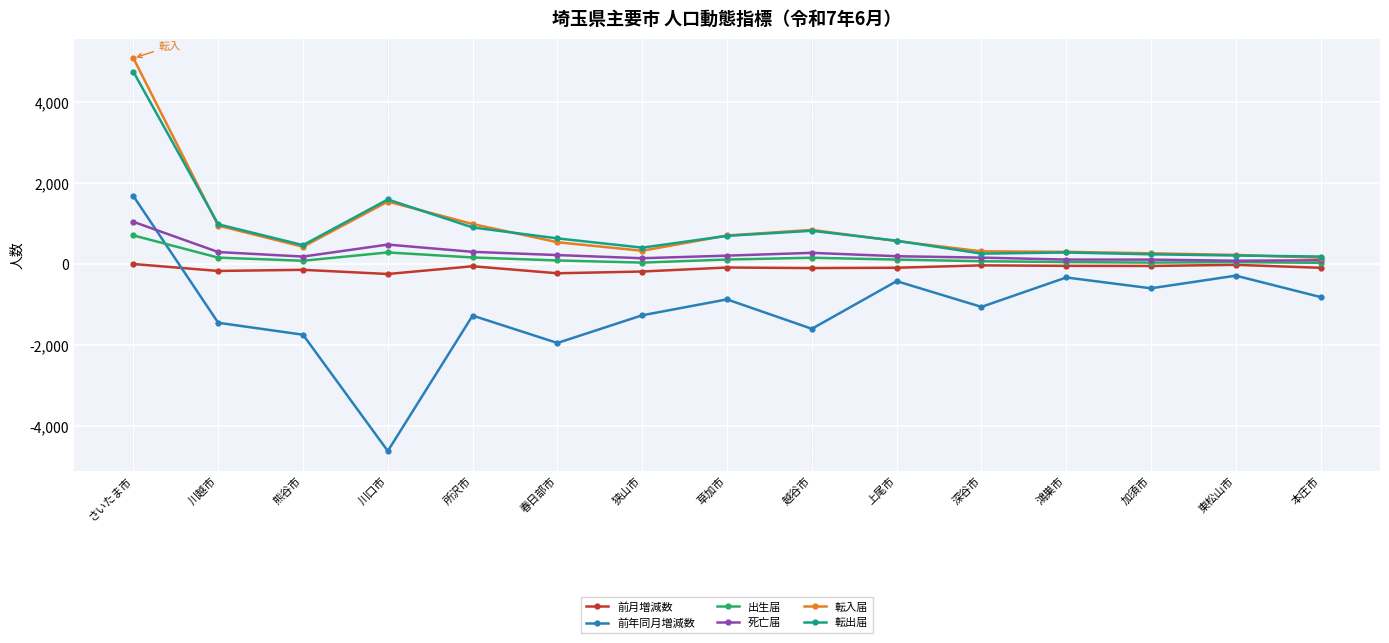

What position from the right is 深谷市?

5